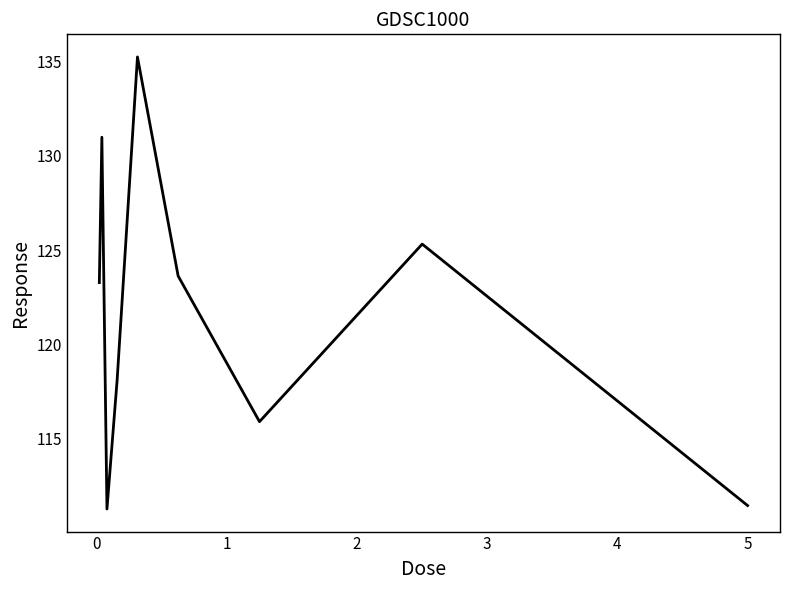

What is the average value?

121.7